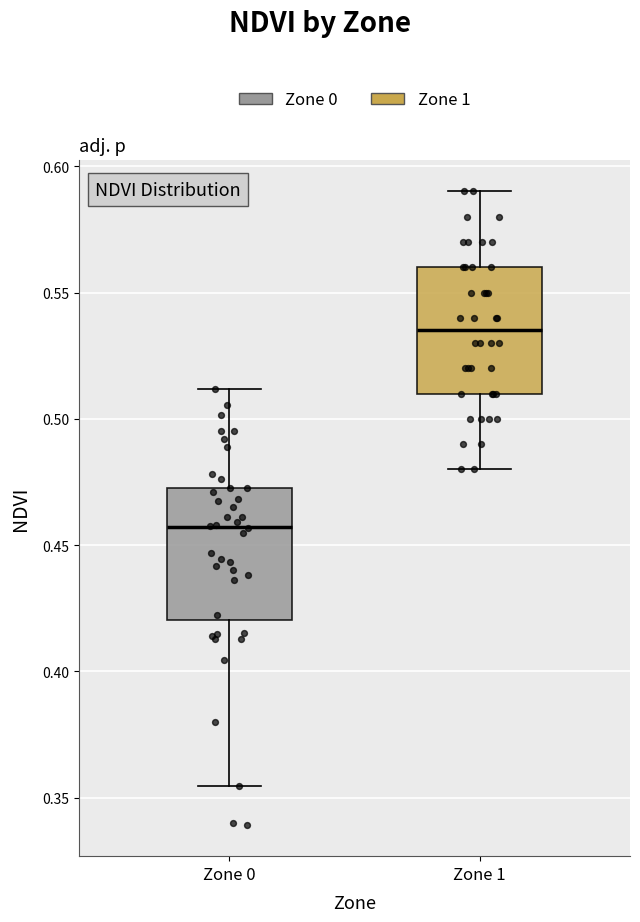

Reading left to right, read every box against the y-axis: the position of its median line, the range the box covers, and the ends of its whiskers. The values are not printed on the chart, so give them approximately, as read against the axis.

Zone 0: median 0.455, box 0.420 to 0.475, whiskers 0.355 to 0.510
Zone 1: median 0.535, box 0.510 to 0.560, whiskers 0.480 to 0.590